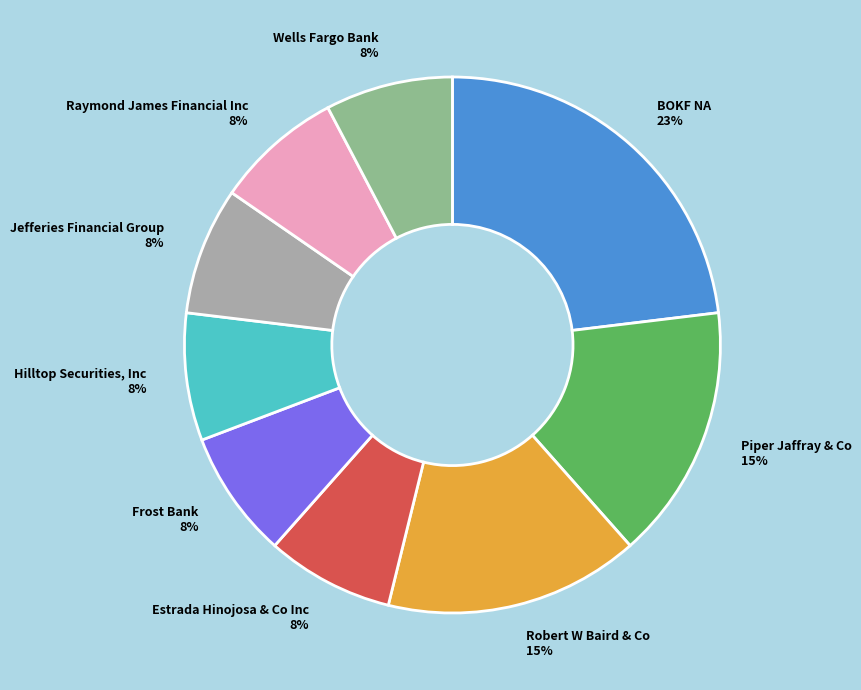

To the nearest percent, what is the difference between the largest and smallest slice percentages?

15%